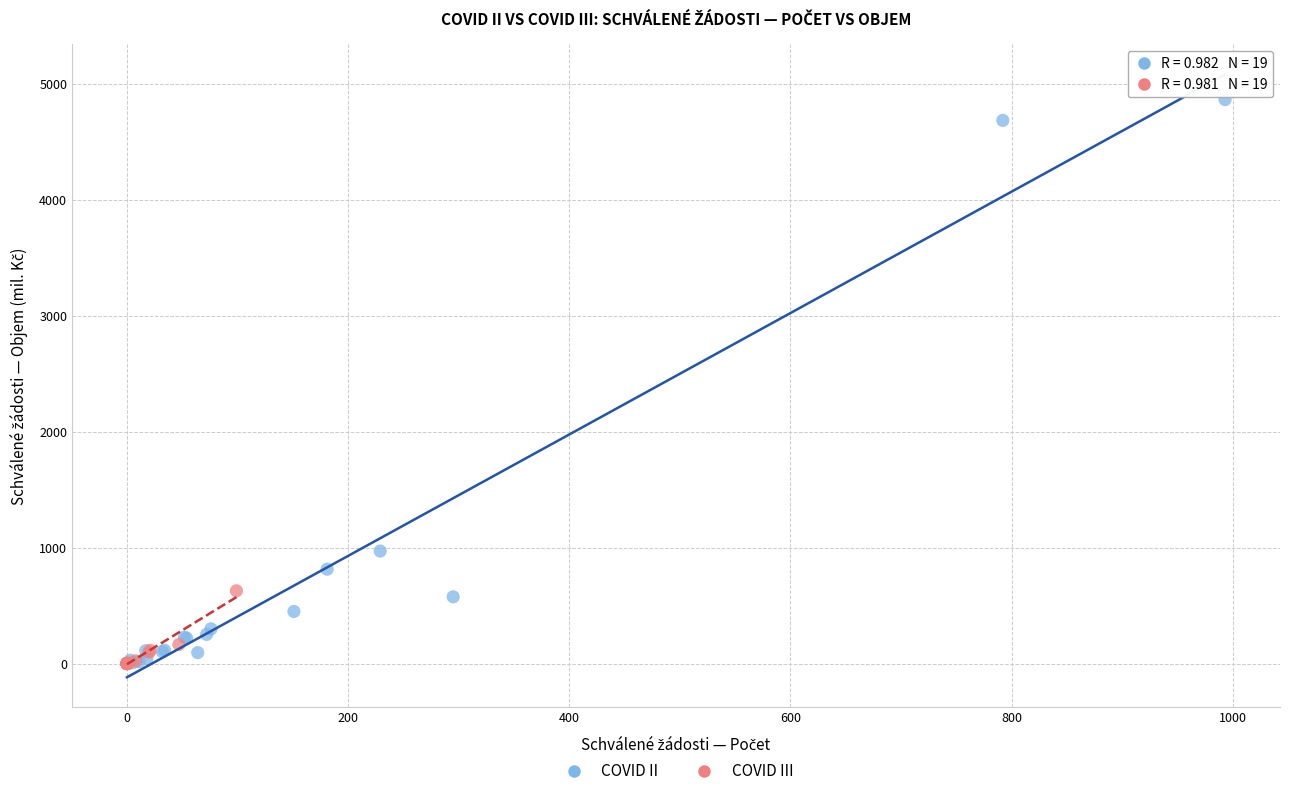

Which series has the widest spread of Y values?

COVID II